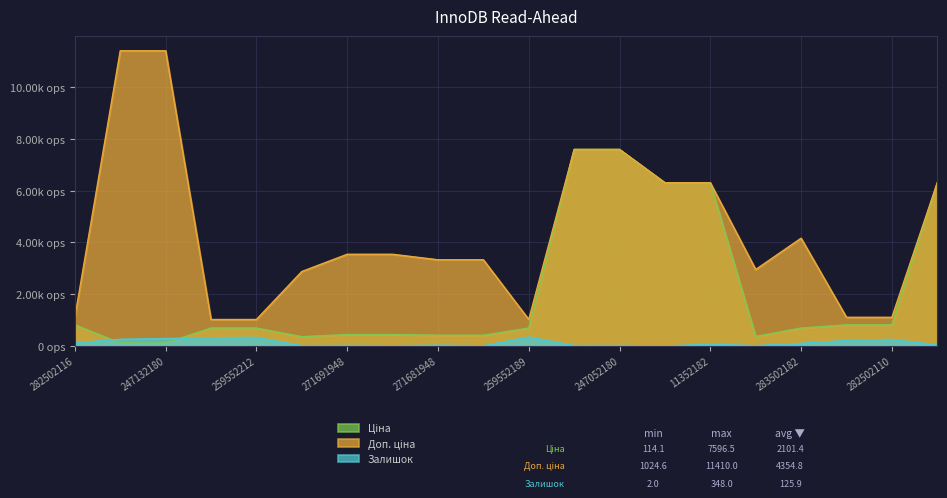

Which series has the largest total across all categories?

Доп. ціна